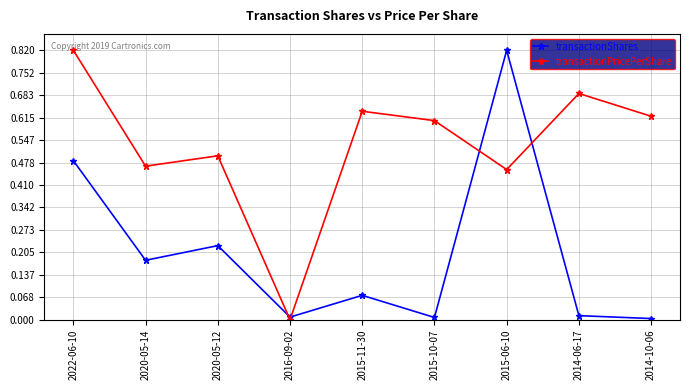

Which series has the largest total across all categories?

transactionPricePerShare